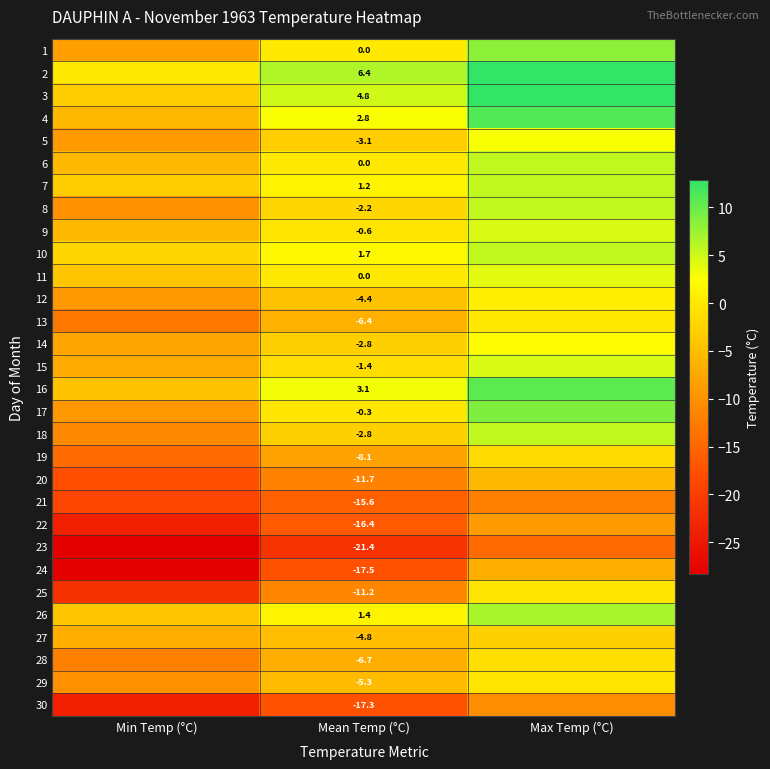

The 15 series shows -1.4 at Mean Temp (°C). True or false?

True